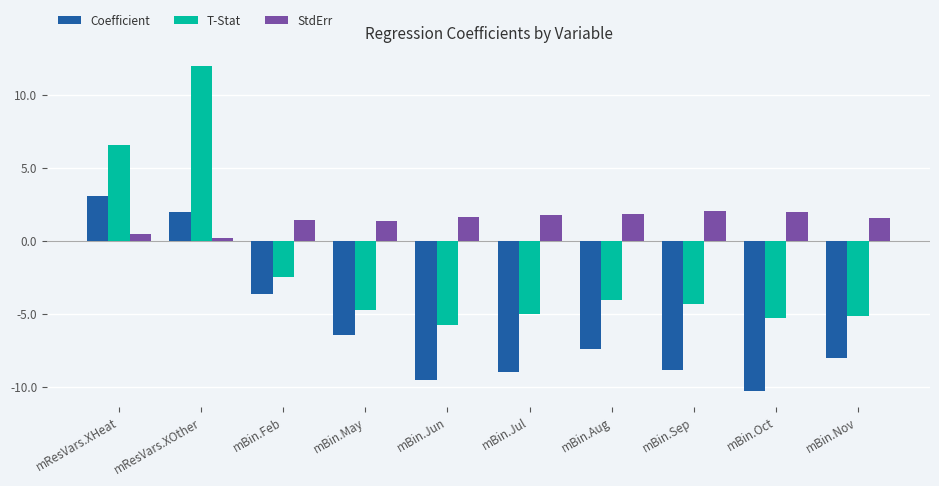

Does the chart contain any negative values?

Yes